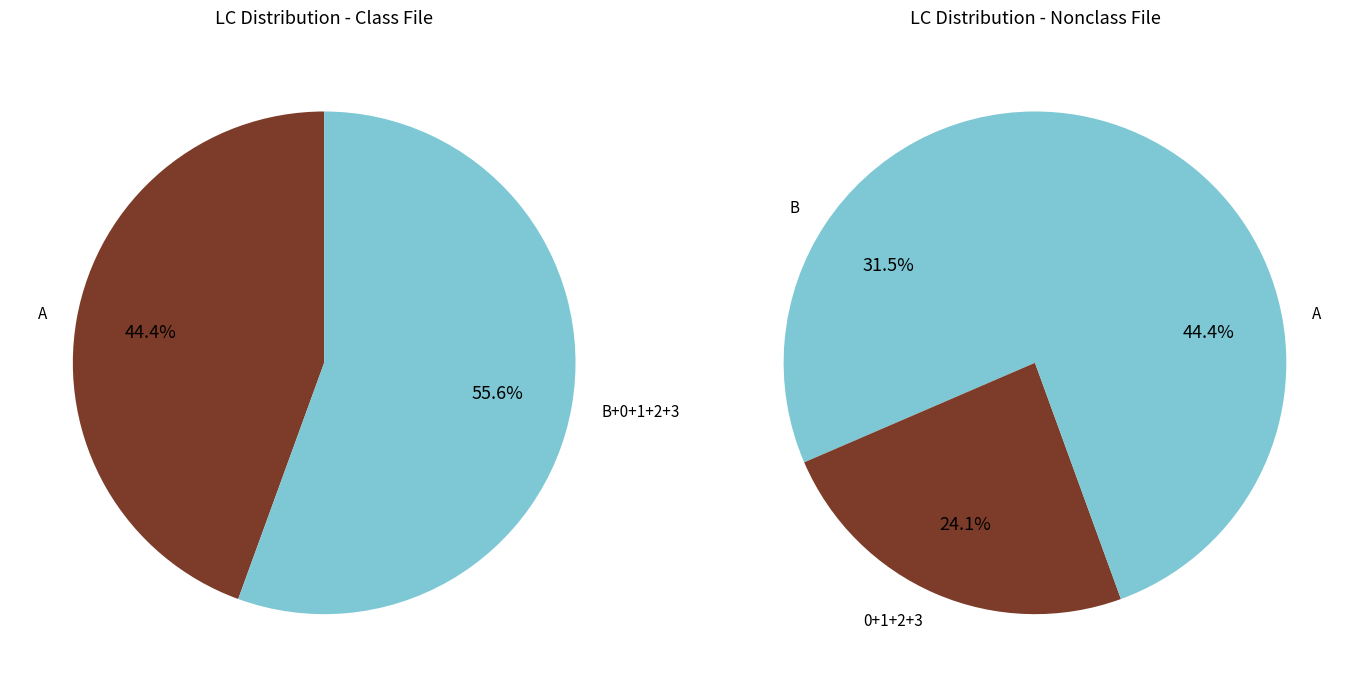

Which slice is the largest?

A